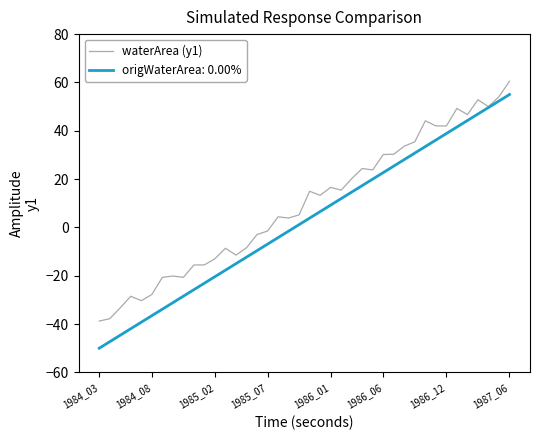

Which series has the largest total across all categories?

waterArea (y1)